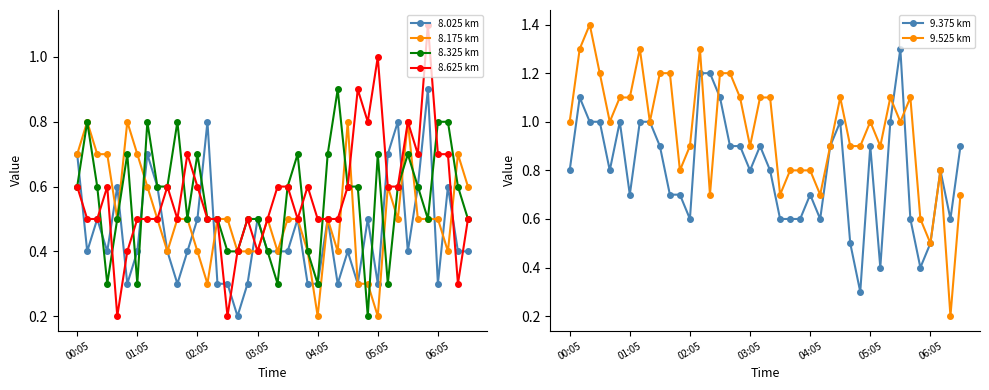

Where do 9.375 km and 9.525 km first cross each other?

13 and 14